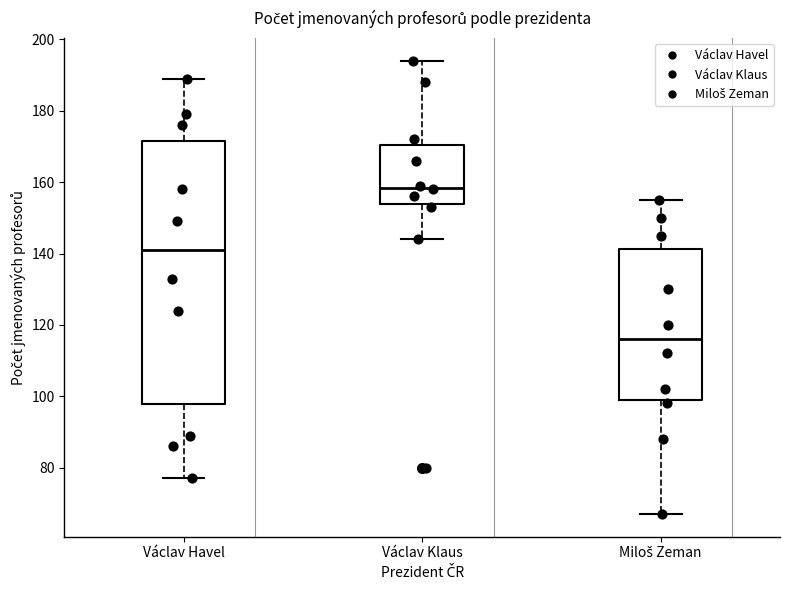

Which box's median line is the highest?

Václav Klaus